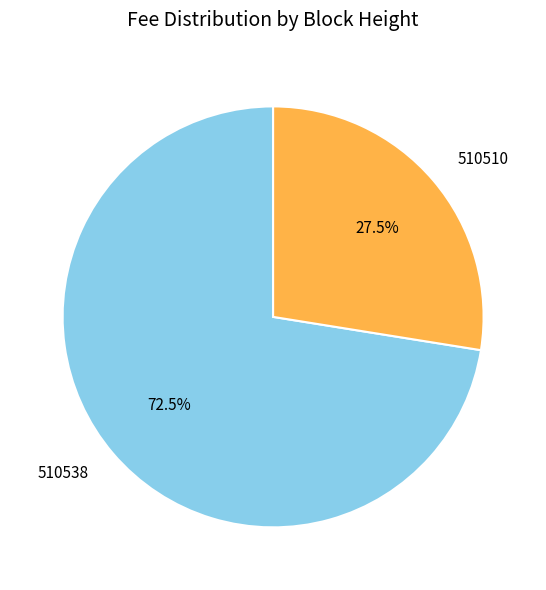

What is the majority slice?

510538